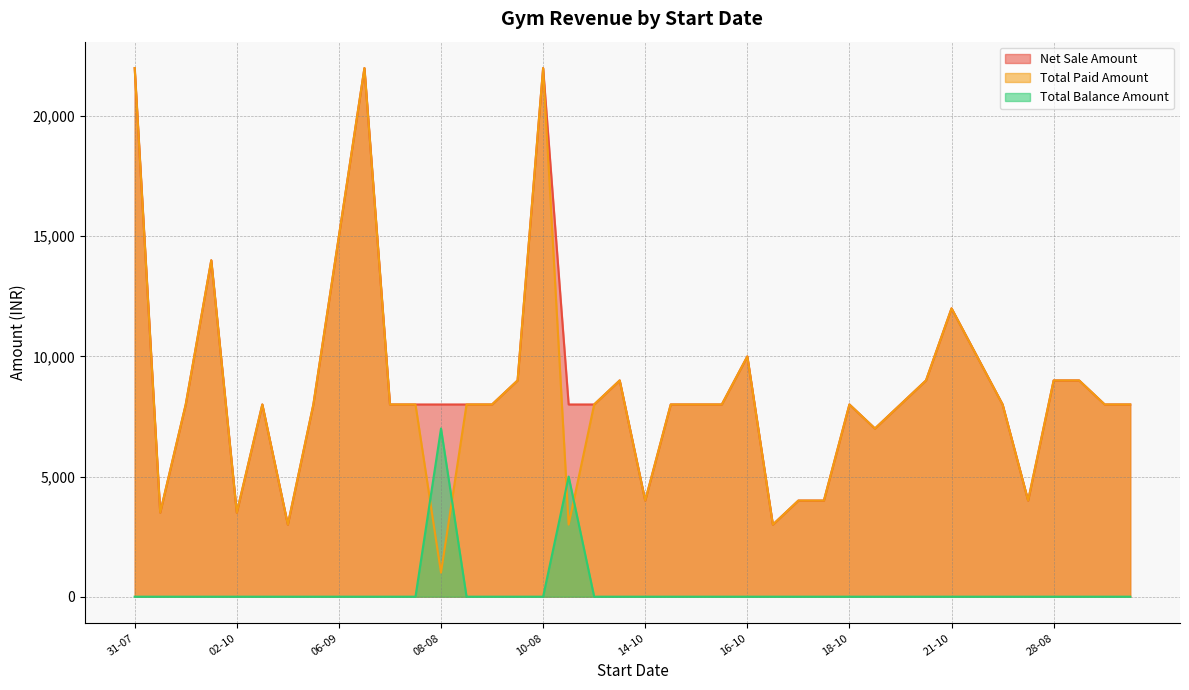

True or false: Net Sale Amount and Total Balance Amount cross at least once.

False